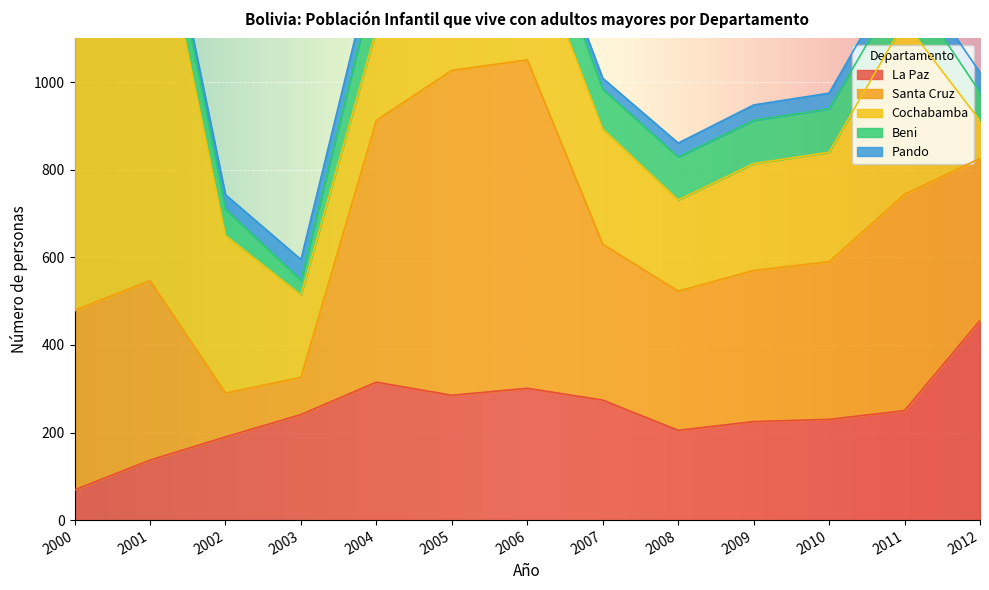

True or false: Pando has more than 0 interior local peaks.

True